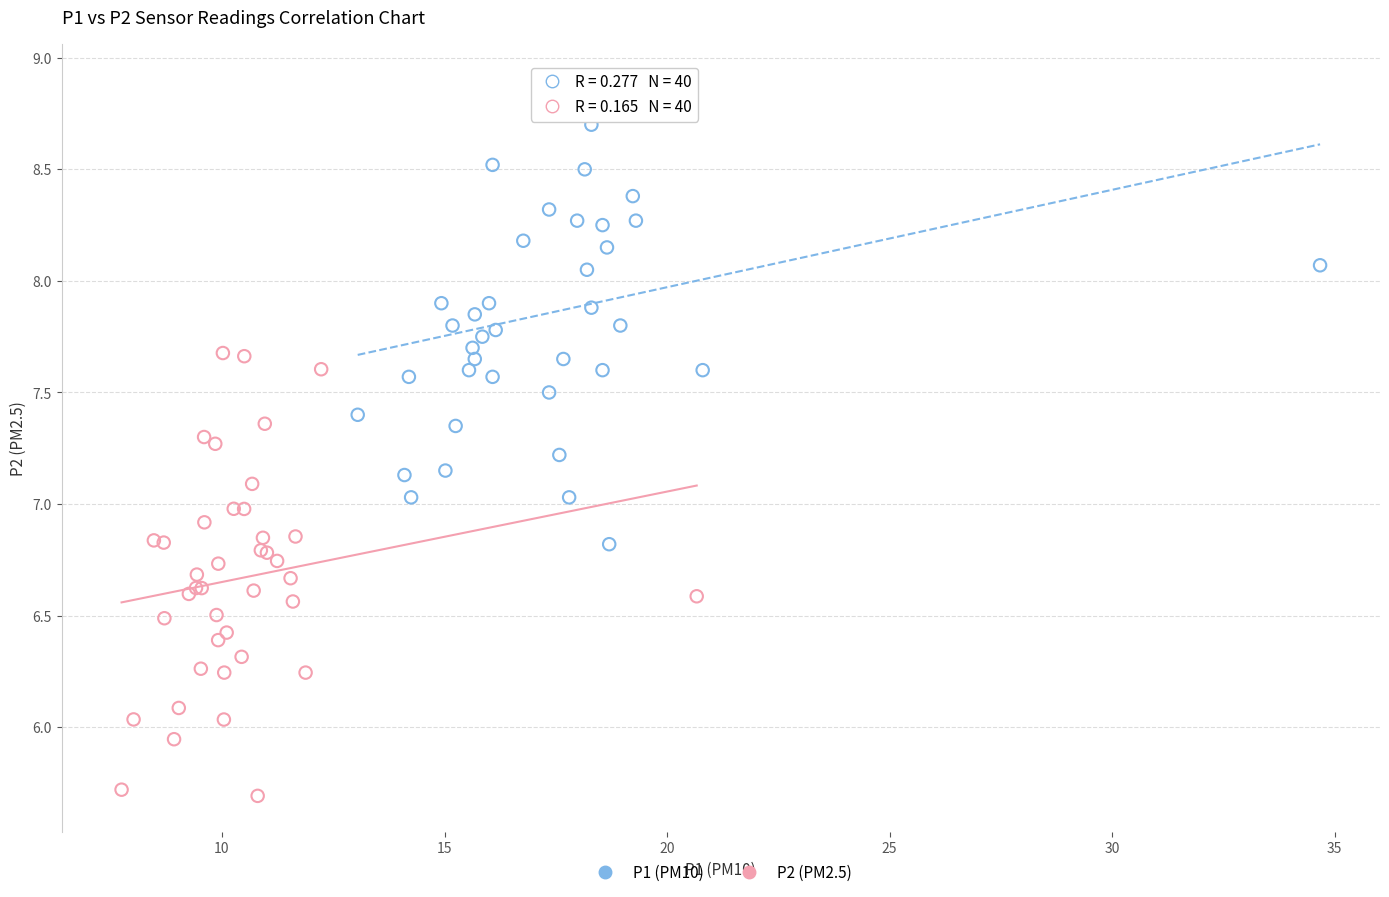

What are all the series names shown in the legend?

P1 (PM10), P2 (PM2.5)